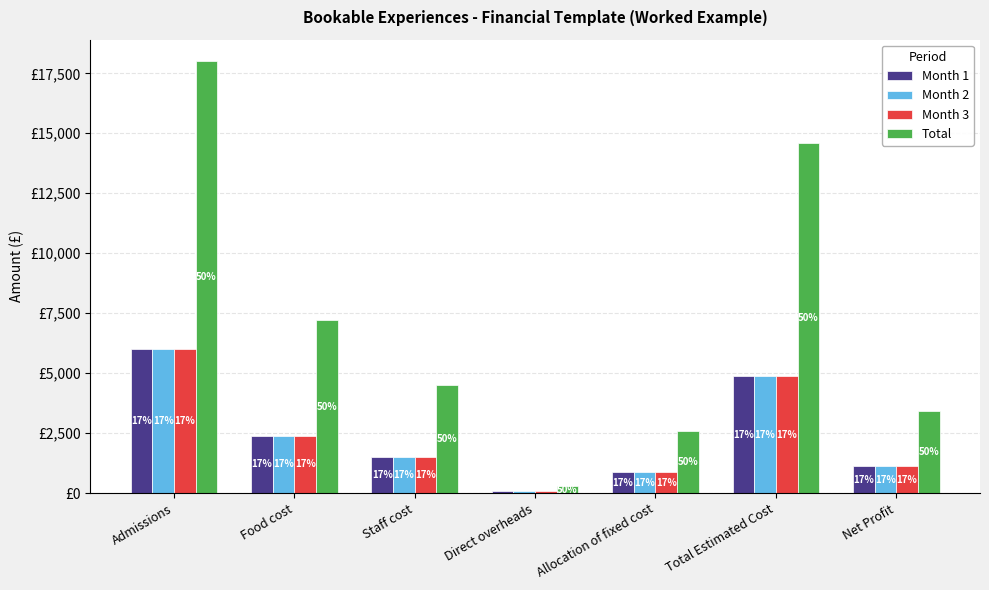

What are all the series names shown in the legend?

Month 1, Month 2, Month 3, Total